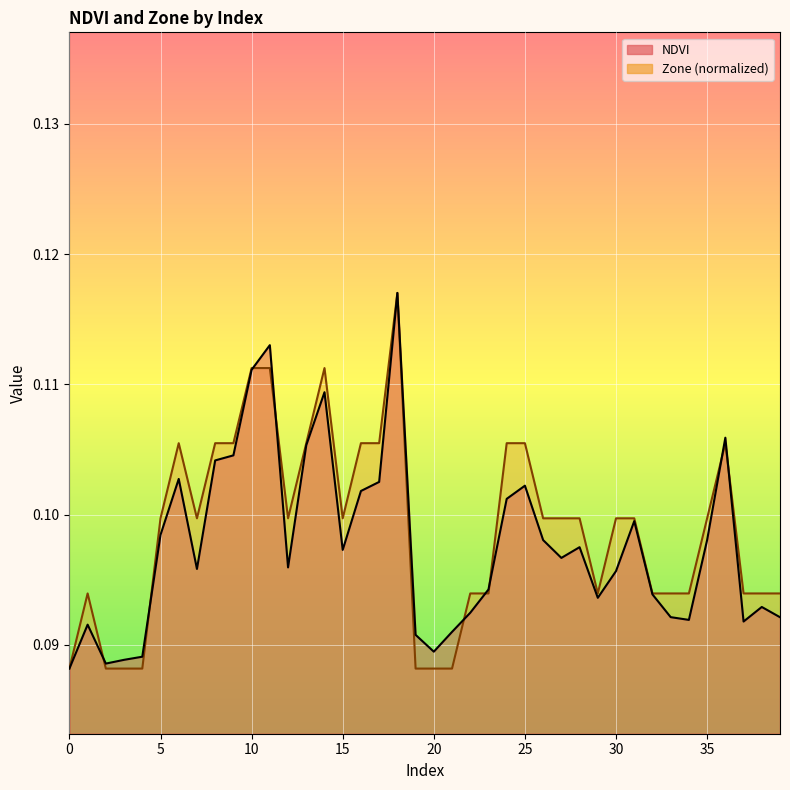

At how many categories does at least one series exceed 0?

40